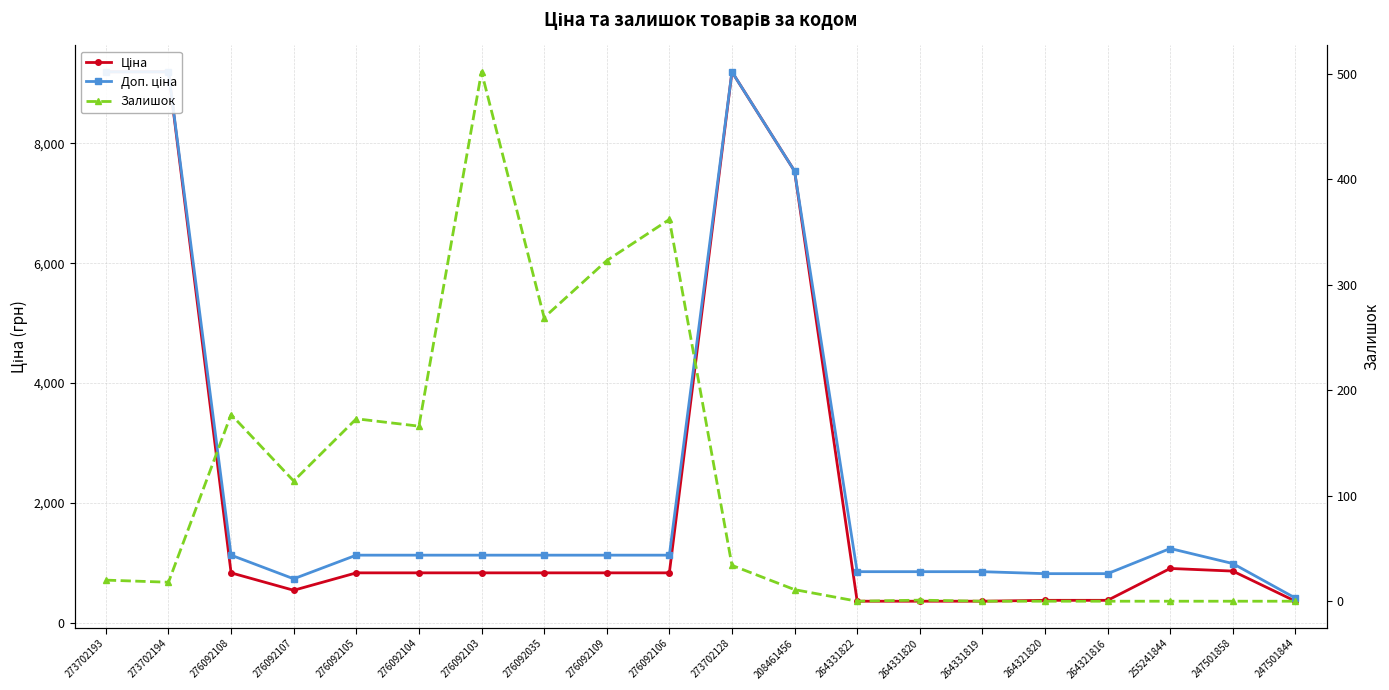

True or false: Доп. ціна has a value of 234.0 at 276092103.

False